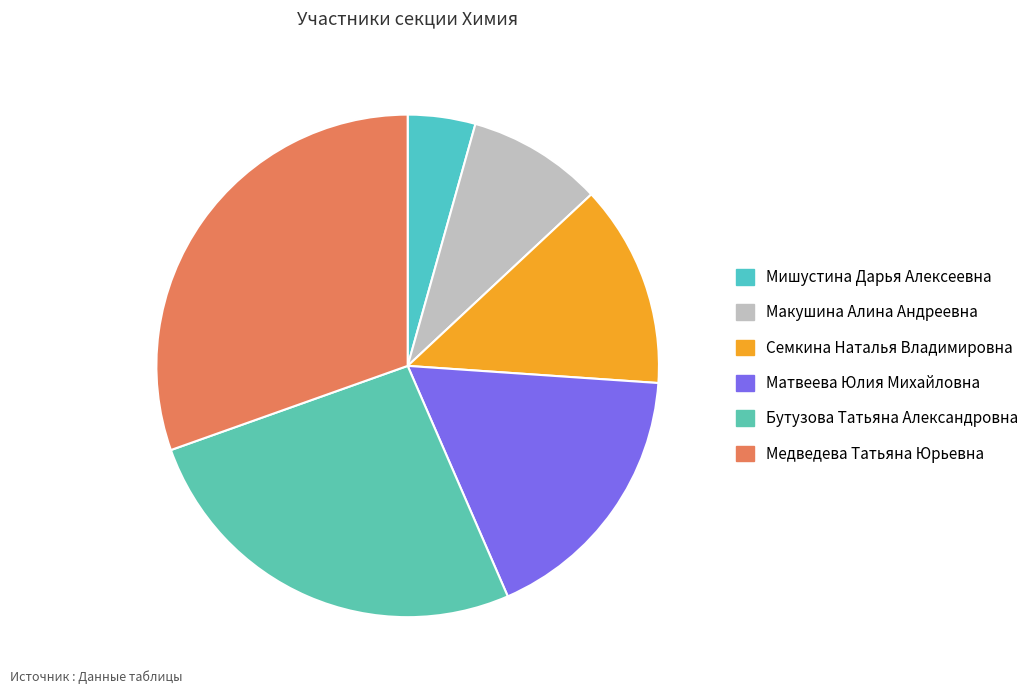

Does any single category account for the majority?

No